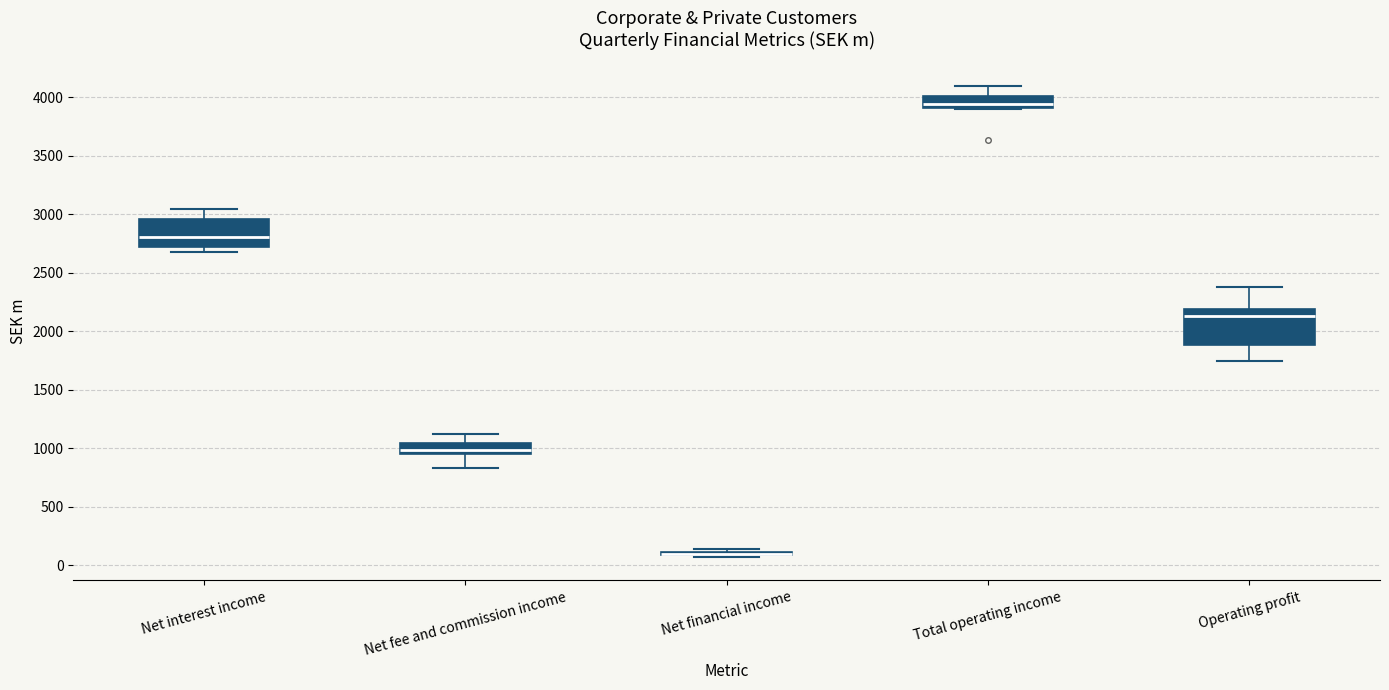

Where does the upper whisker of the box for Total operating income end on the y-axis? The values are not printed on the chart, so give them approximately, as read against the axis.

4100